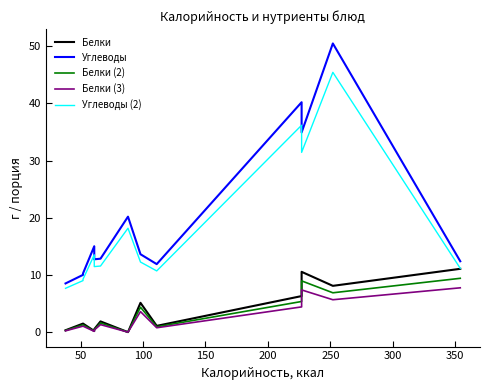

At how many categories does at least one series exceed 2?

14